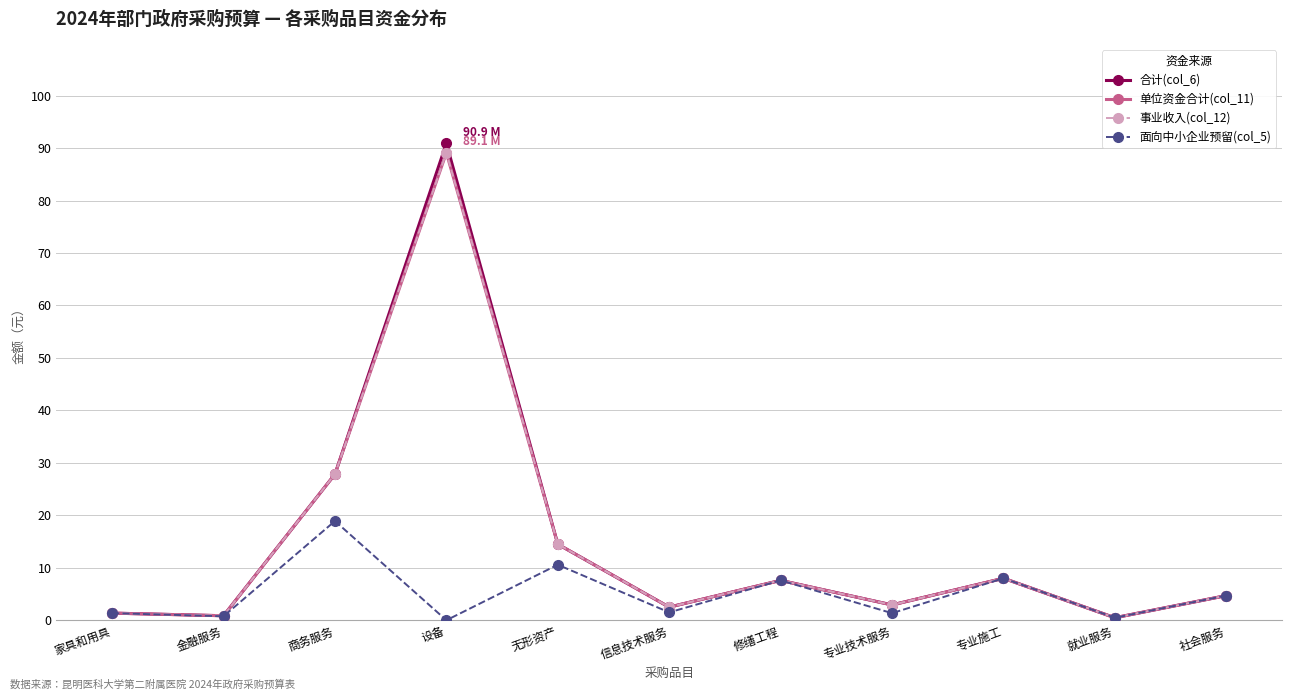

Does the chart have visible grid lines?

Yes